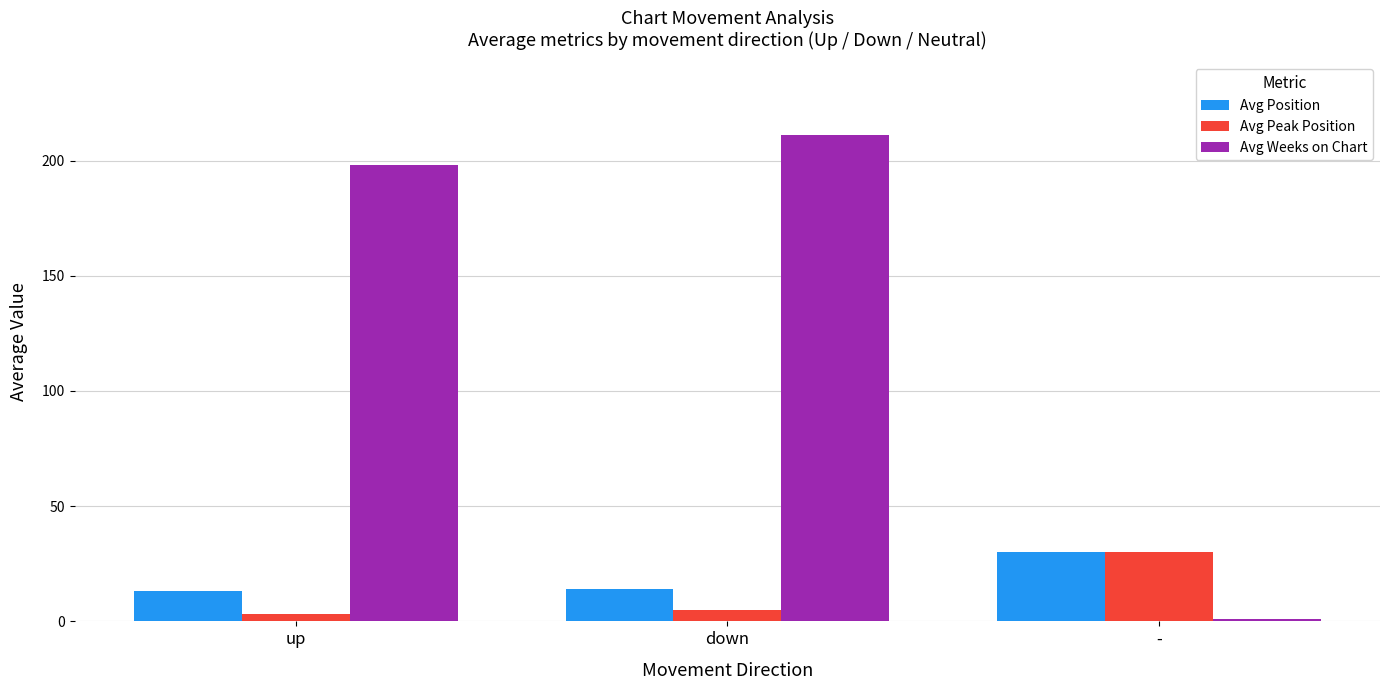

How many distinct data groups are displayed?

3